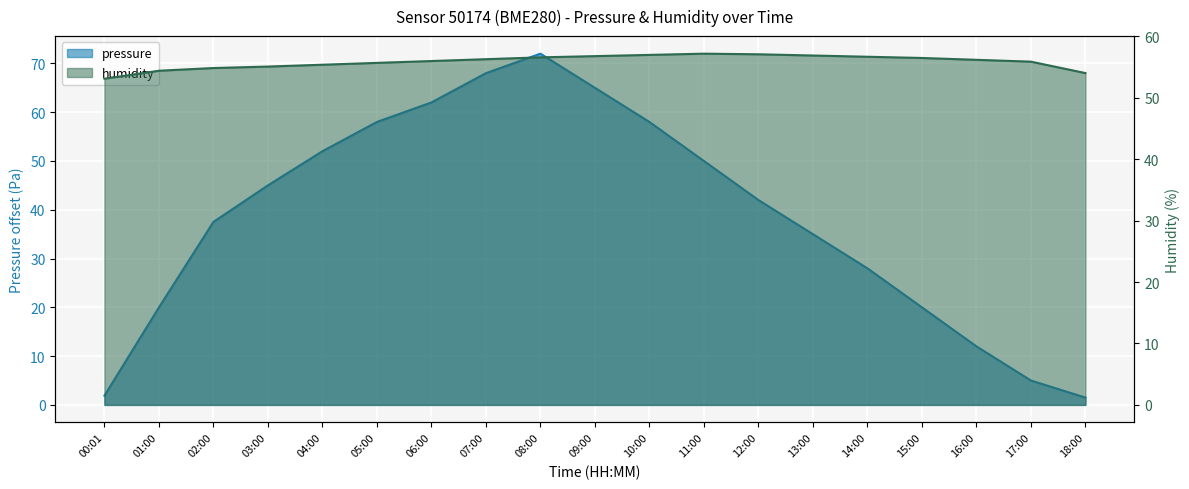

What is the difference between the maximum and second lowest values in the pressure series?

70.1